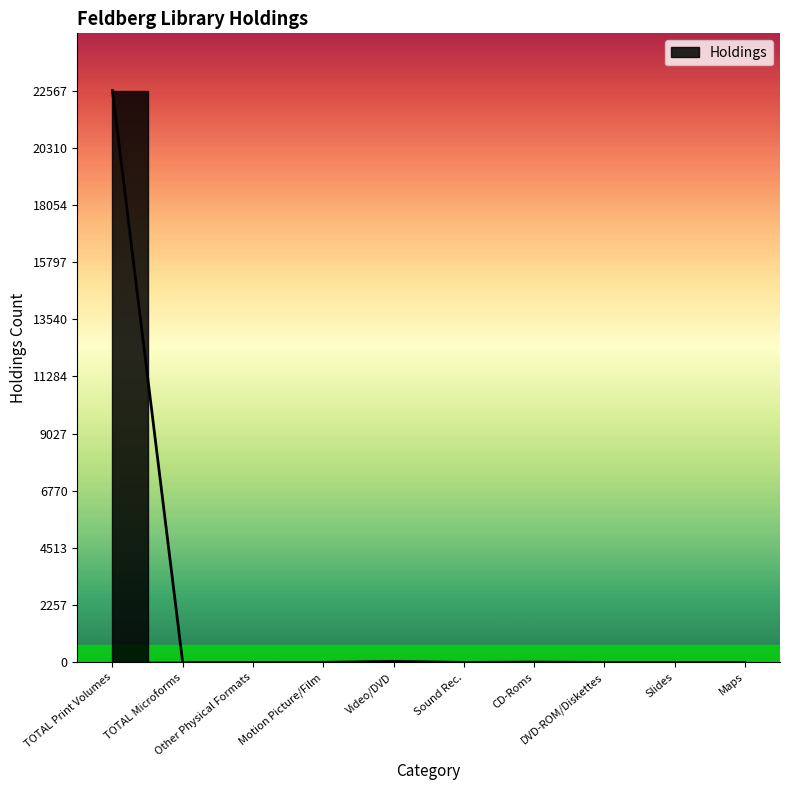

Count the number of categories in the chart.

10